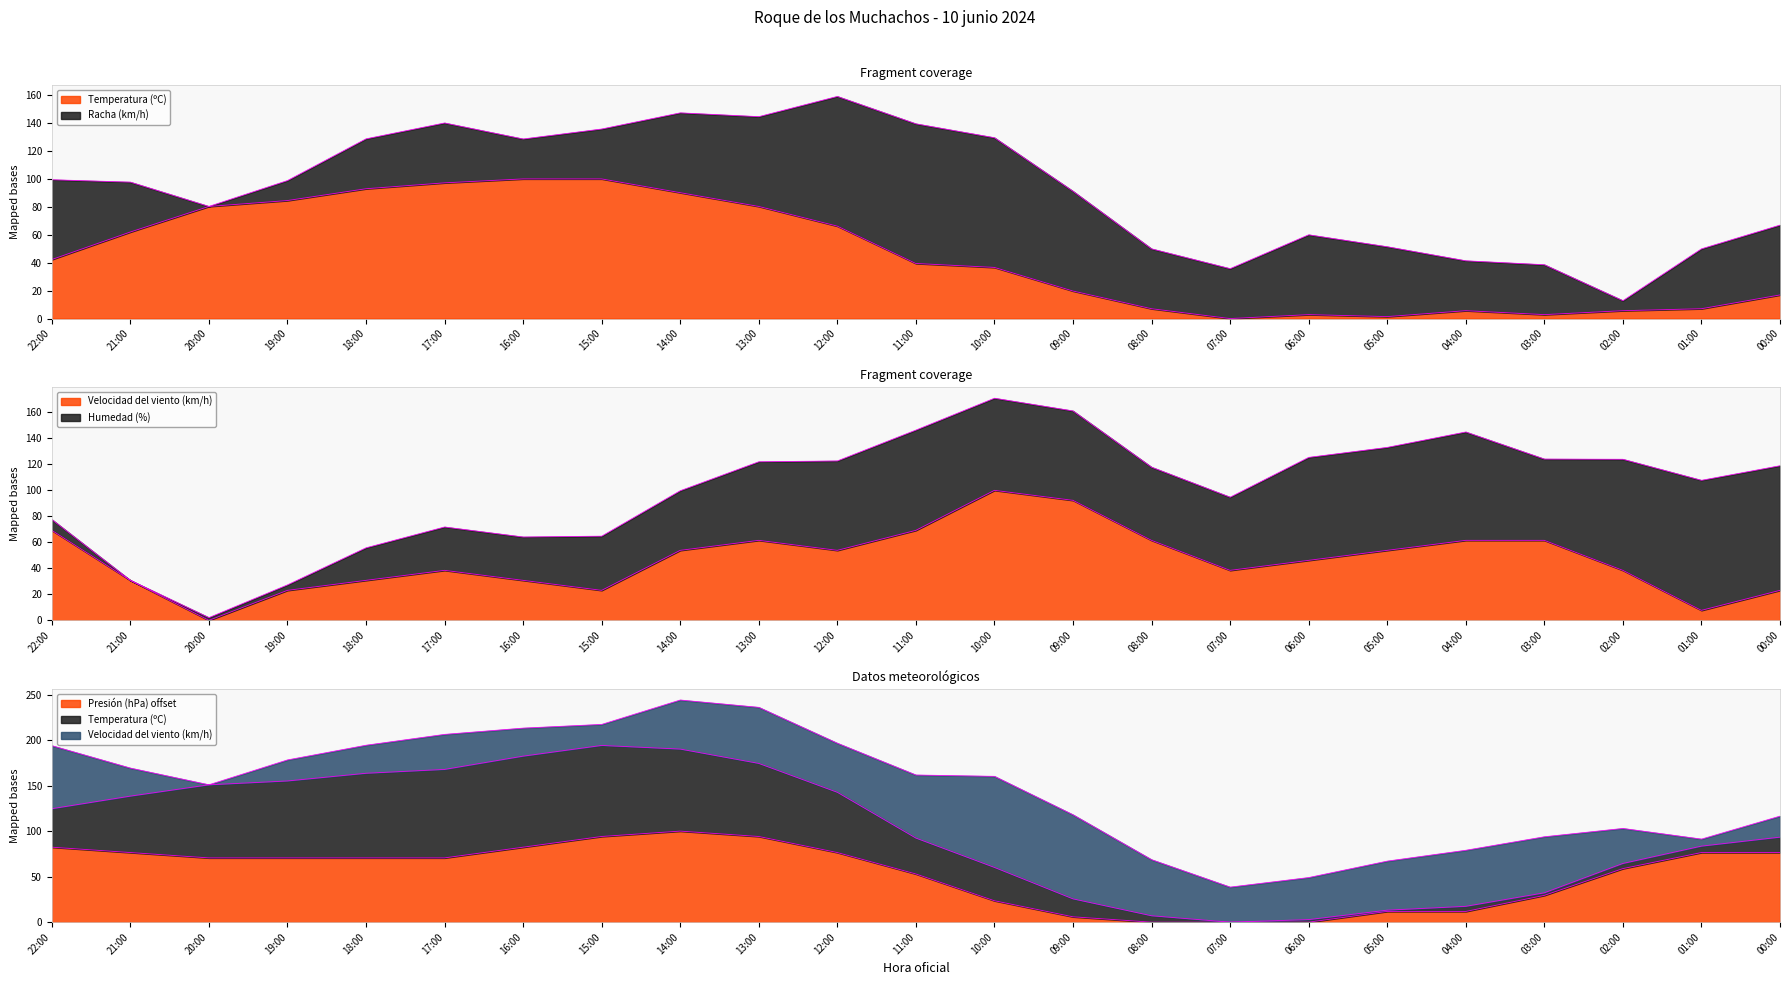

Which has a higher value, 14:00 or 17:00?

17:00